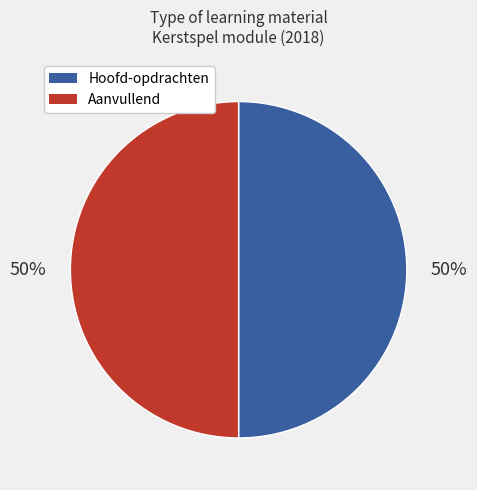

To the nearest percent, what is the average slice percentage?

50%